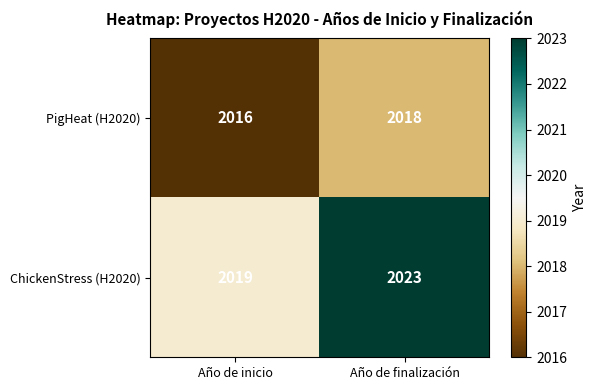

What is the sum of all ChickenStress (H2020) values?

4042